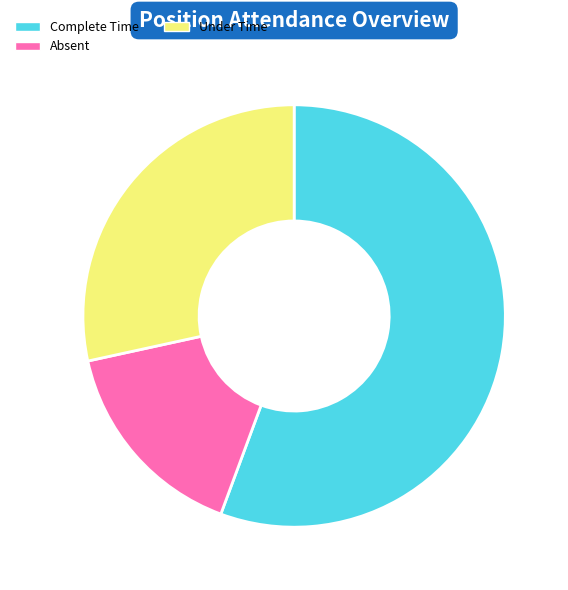

Is the sum of Under Time and Absent greater than half?

No